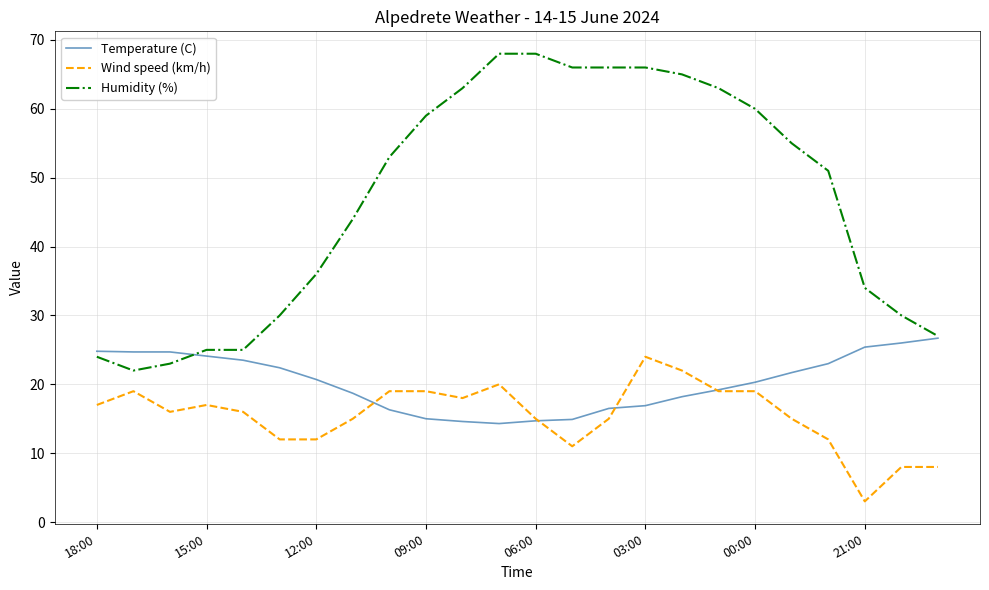

Which series has the widest spread of values?

Humidity (%)